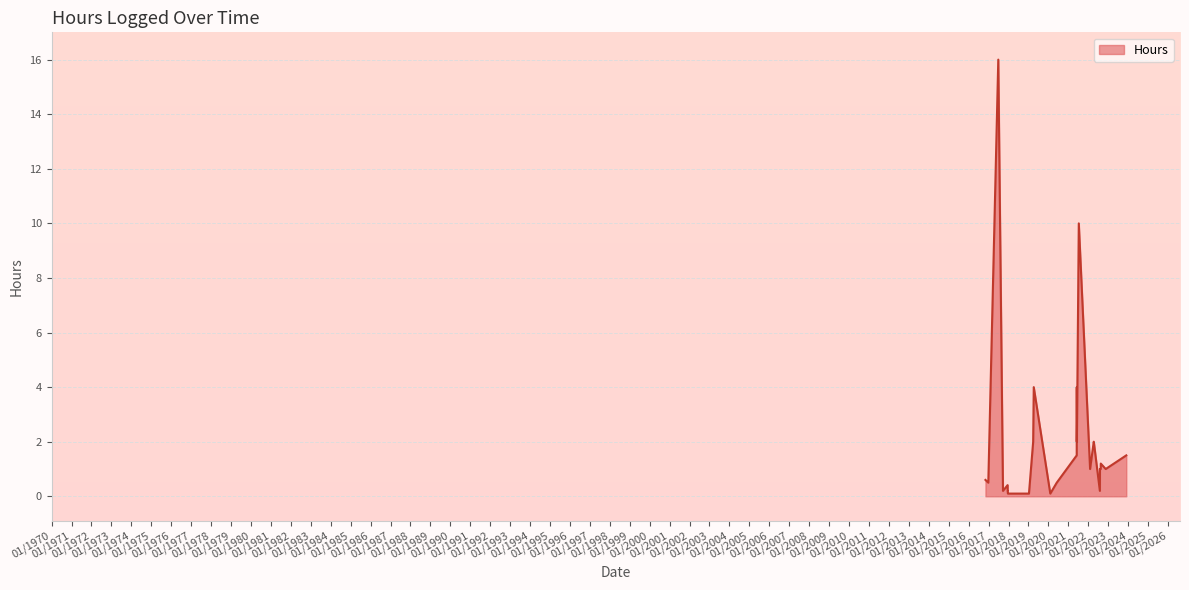

What is the difference between the maximum and minimum values?

15.9